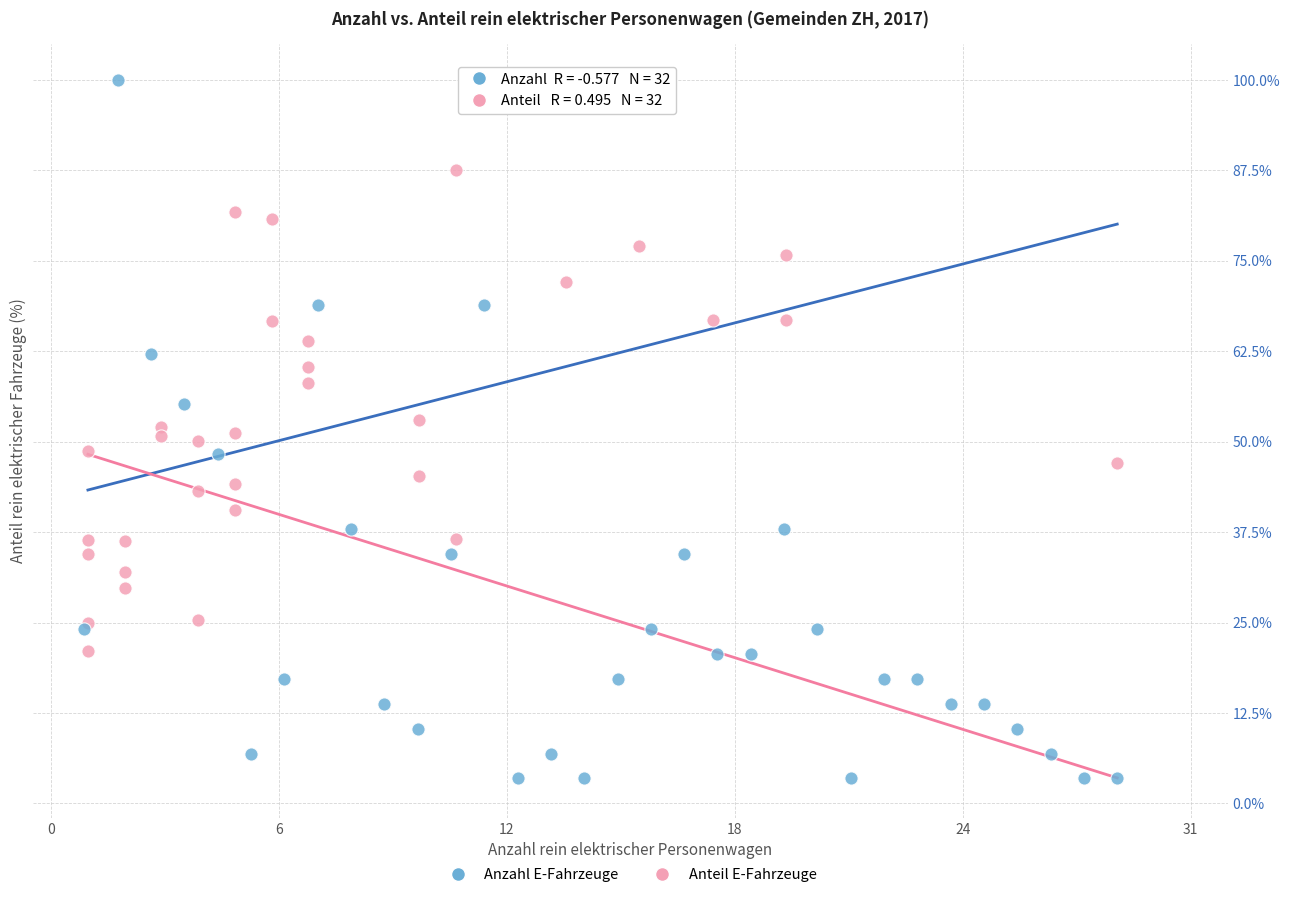

Which series reaches the maximum Y coordinate?

Anzahl E-Fahrzeuge